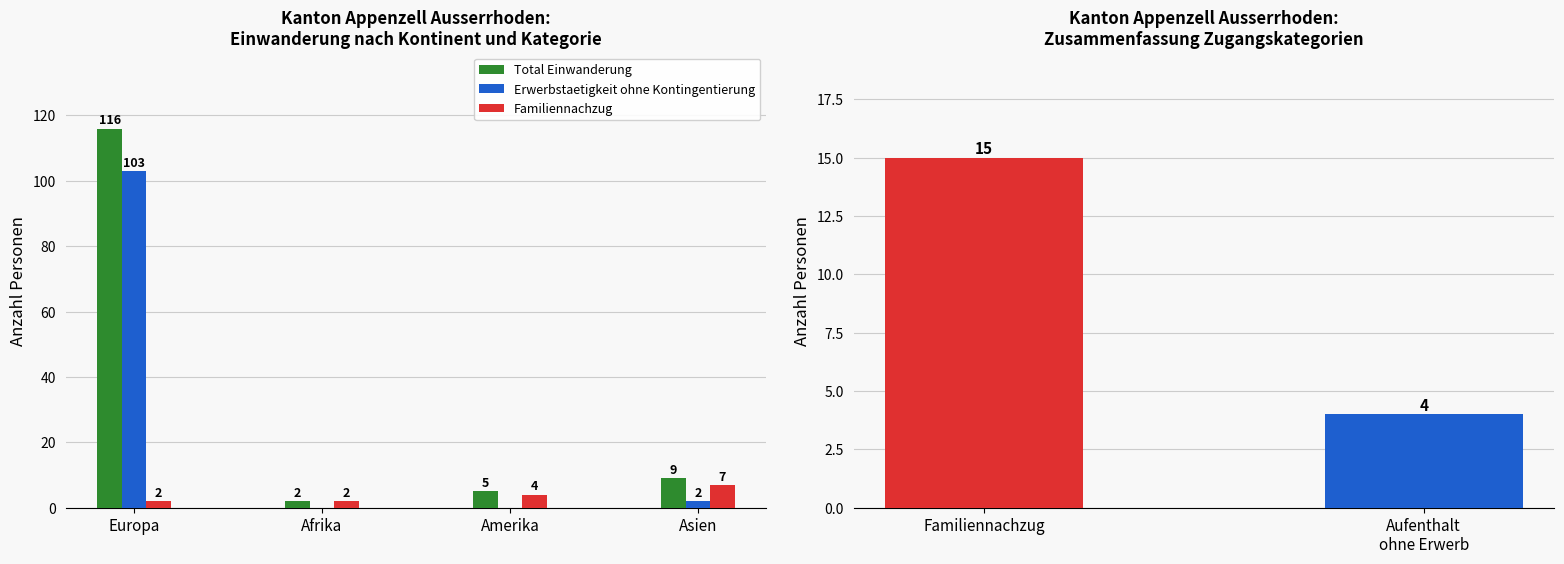

What are all the series names shown in the legend?

Total Einwanderung, Erwerbstaetigkeit ohne Kontingentierung, Familiennachzug